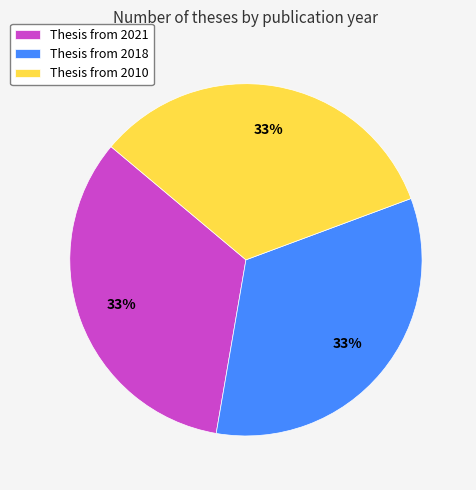

To the nearest percent, what portion does Thesis from 2010 represent?

33%